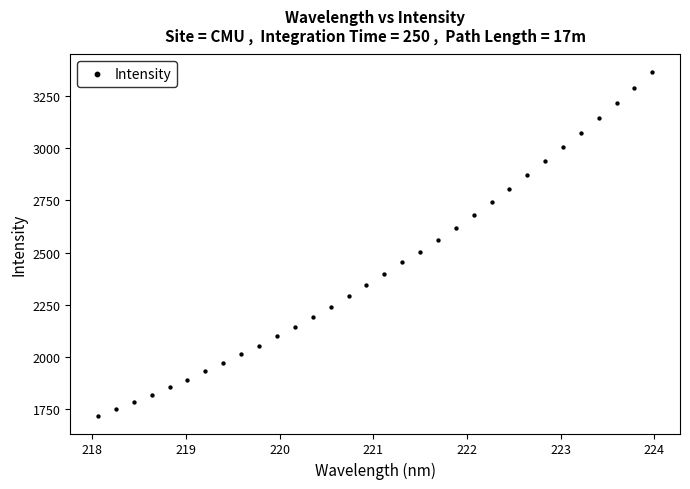

What is the range of Y values (max minus min)?

1650.6